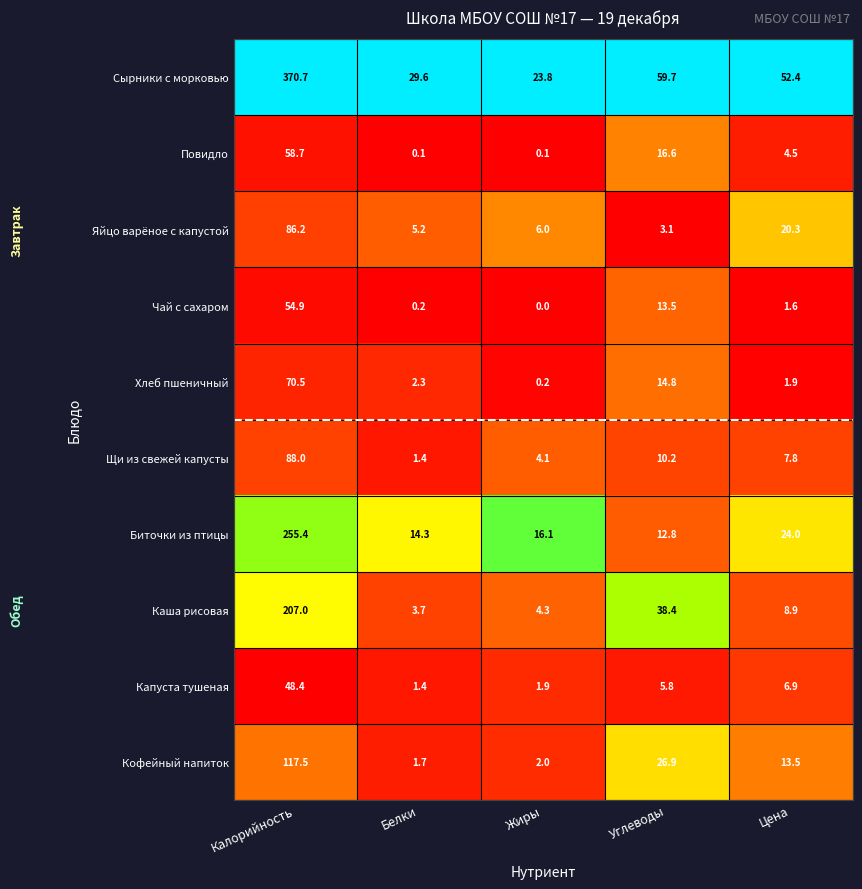

At Цена, list the series in order from largest to smallest.

Сырники с морковью, Биточки из птицы, Яйцо варёное с капустой, Кофейный напиток, Каша рисовая, Щи из свежей капусты, Капуста тушеная, Повидло, Хлеб пшеничный, Чай с сахаром